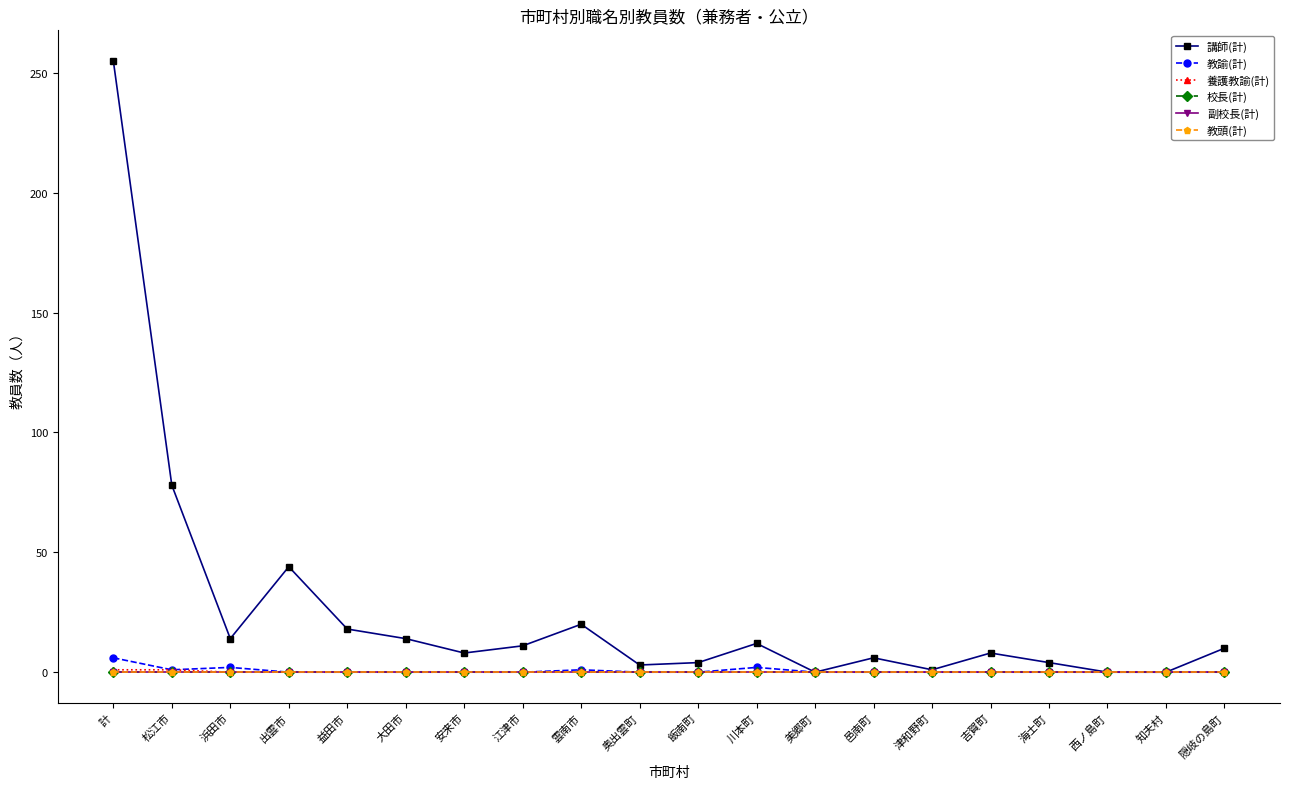

Which category has the highest value in the 教頭(計) series?

計